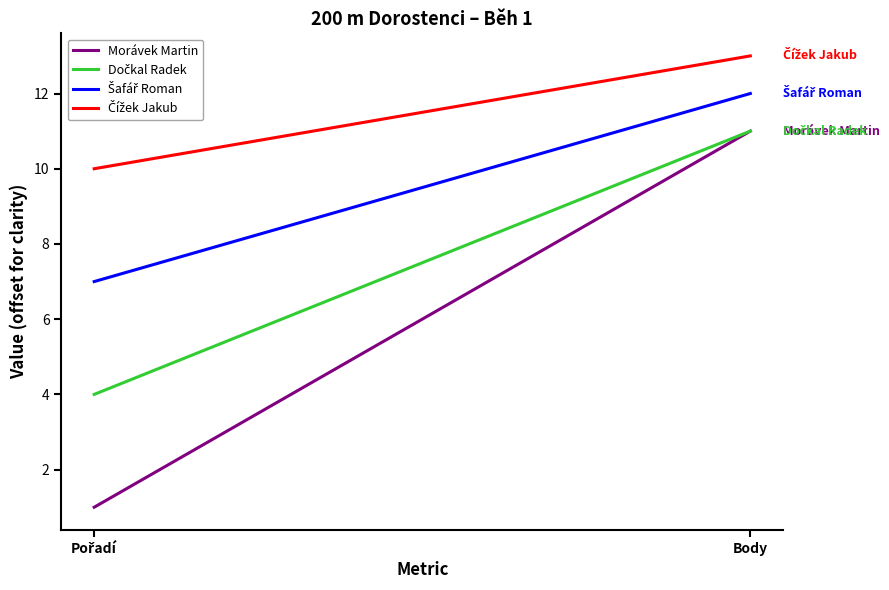

At how many categories does at least one series exceed 1?

2